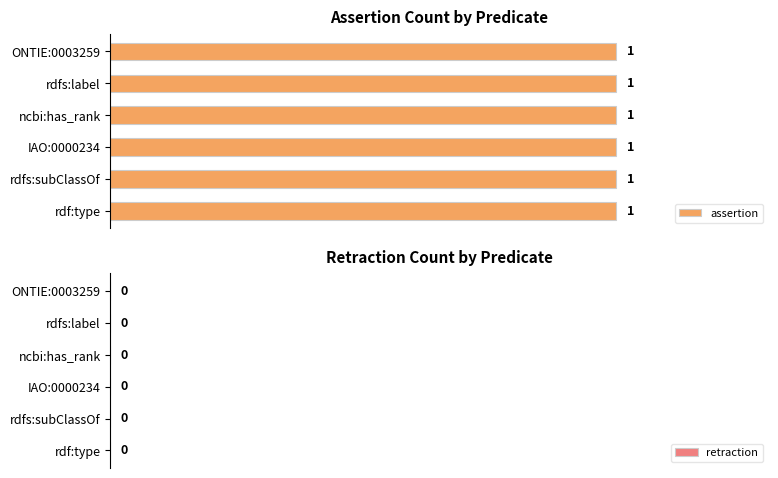

List the series in order of their peak value, highest first.

assertion, retraction